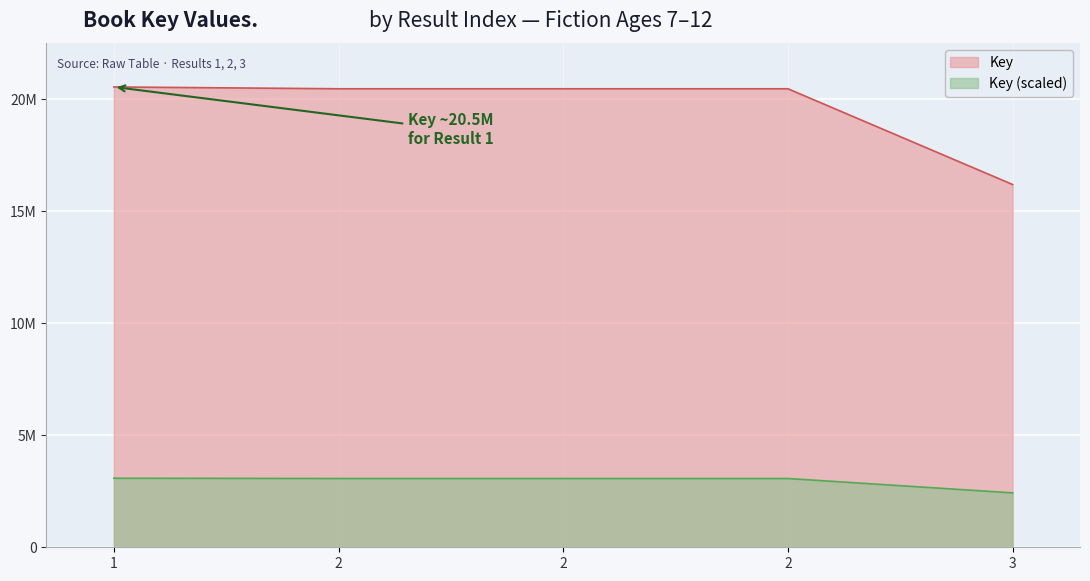

Rank the categories by value from highest to lowest.

1, 2, 2, 2, 3